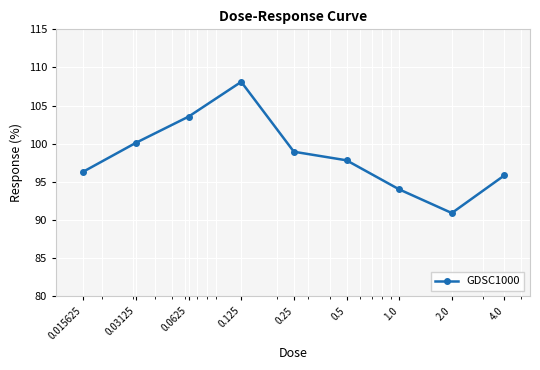

What is the minimum value shown in the chart?

90.9